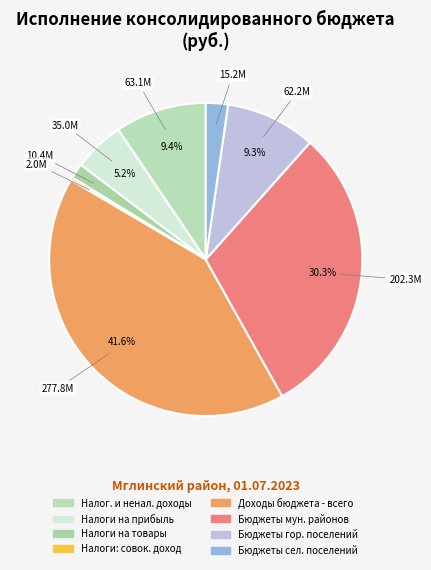

How many slices are in this pie chart?

8